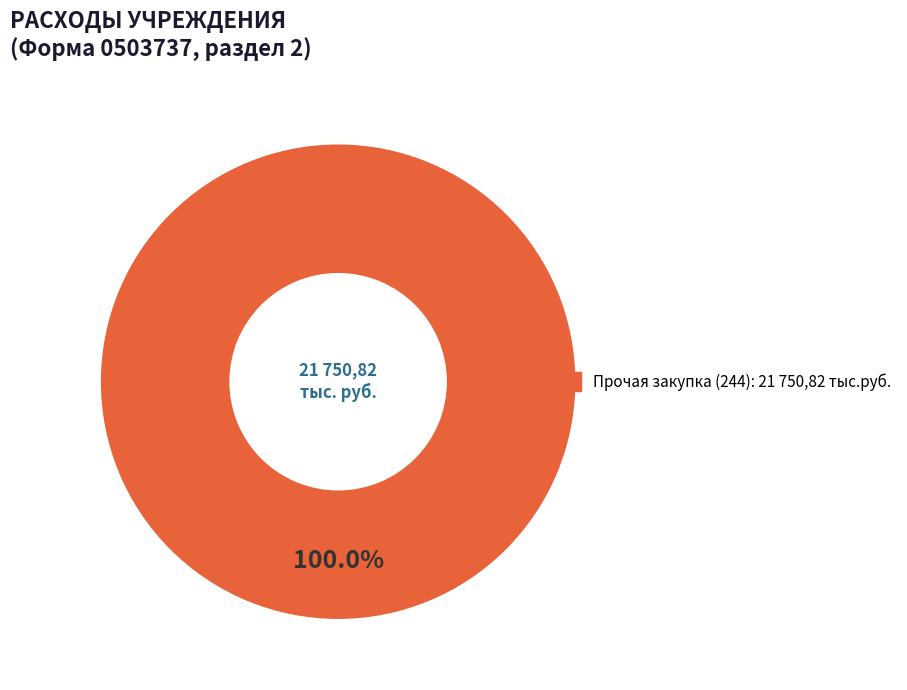

Is there a majority slice in this chart?

Yes